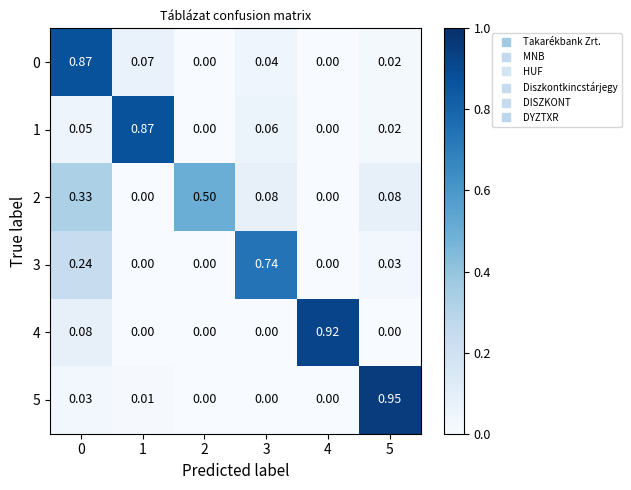

At 2, list the series in order from largest to smallest.

row_2, row_0, row_1, row_3, row_4, row_5